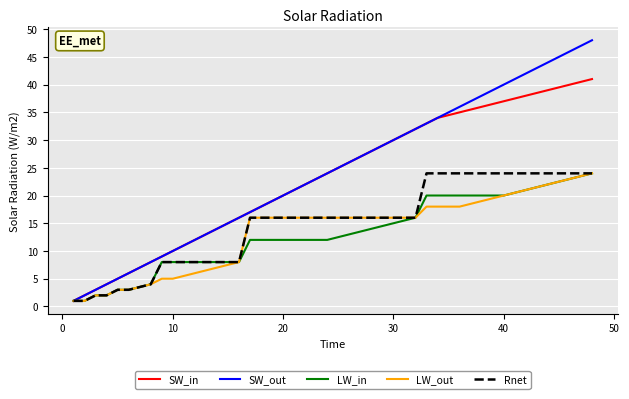

What is the greatest value displayed?

48